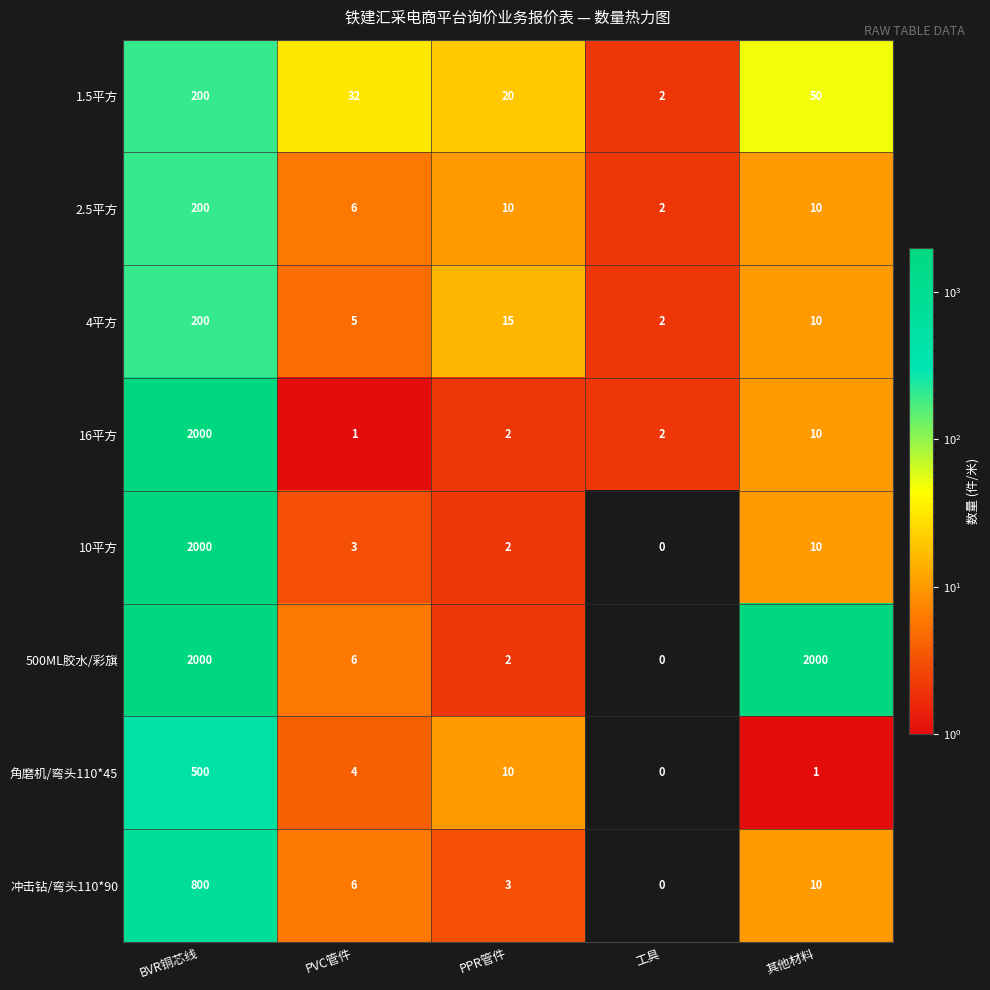

Rank the categories by 1.5平方 value from highest to lowest.

BVR铜芯线, 其他材料, PVC管件, PPR管件, 工具